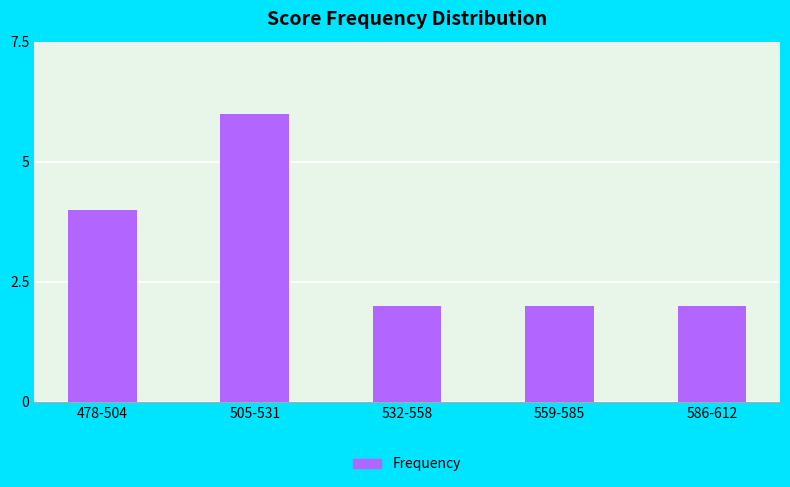

What is the sum of the values at 532-558 and 505-531?

8